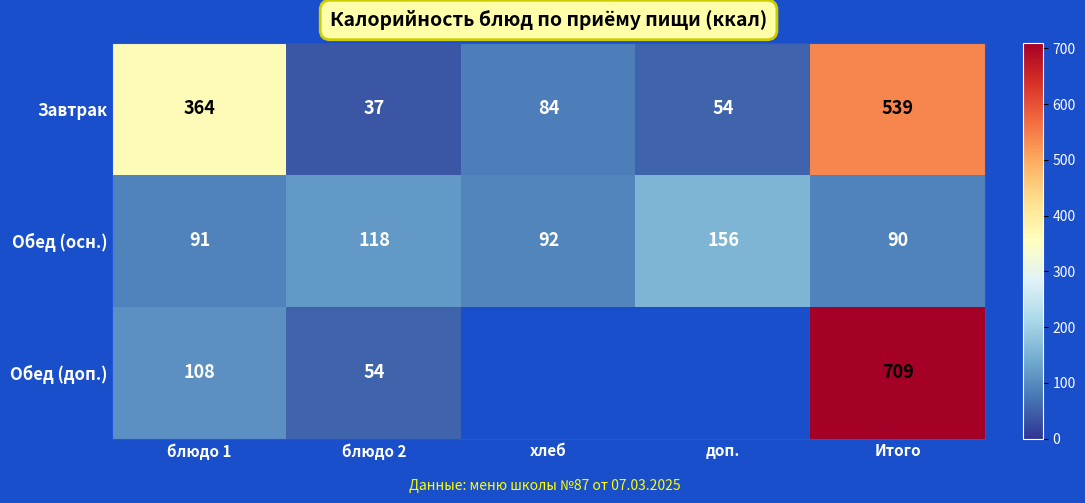

Is the value of Обед (доп.) at блюдо 2 greater than the value of Обед (осн.) at Итого?

No